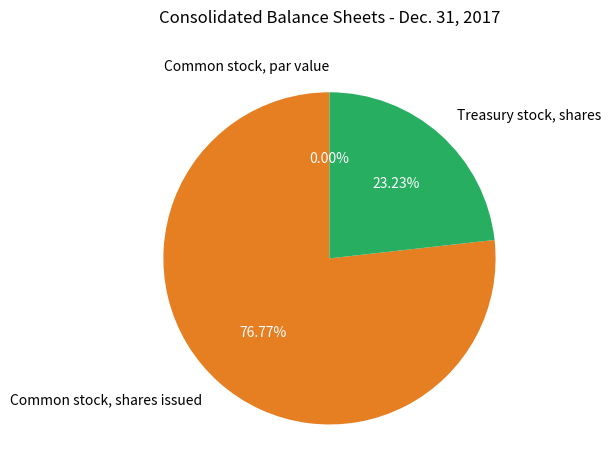

To the nearest percent, what portion does Common stock, shares issued represent?

77%